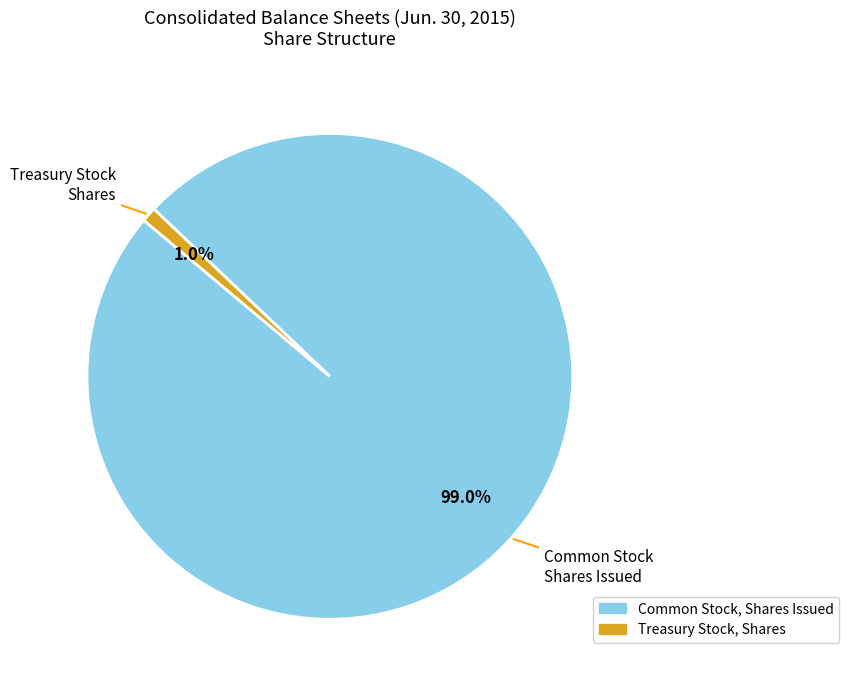

Rank the categories by value from highest to lowest.

Common Stock, Shares Issued, Treasury Stock, Shares